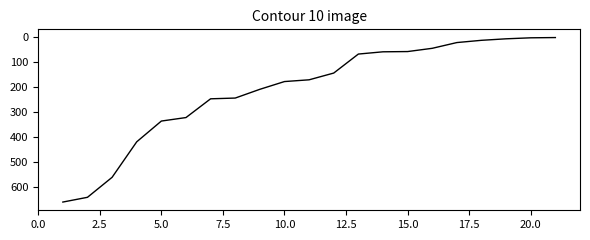

True or false: the data has more than 2 interior local peaks.

False